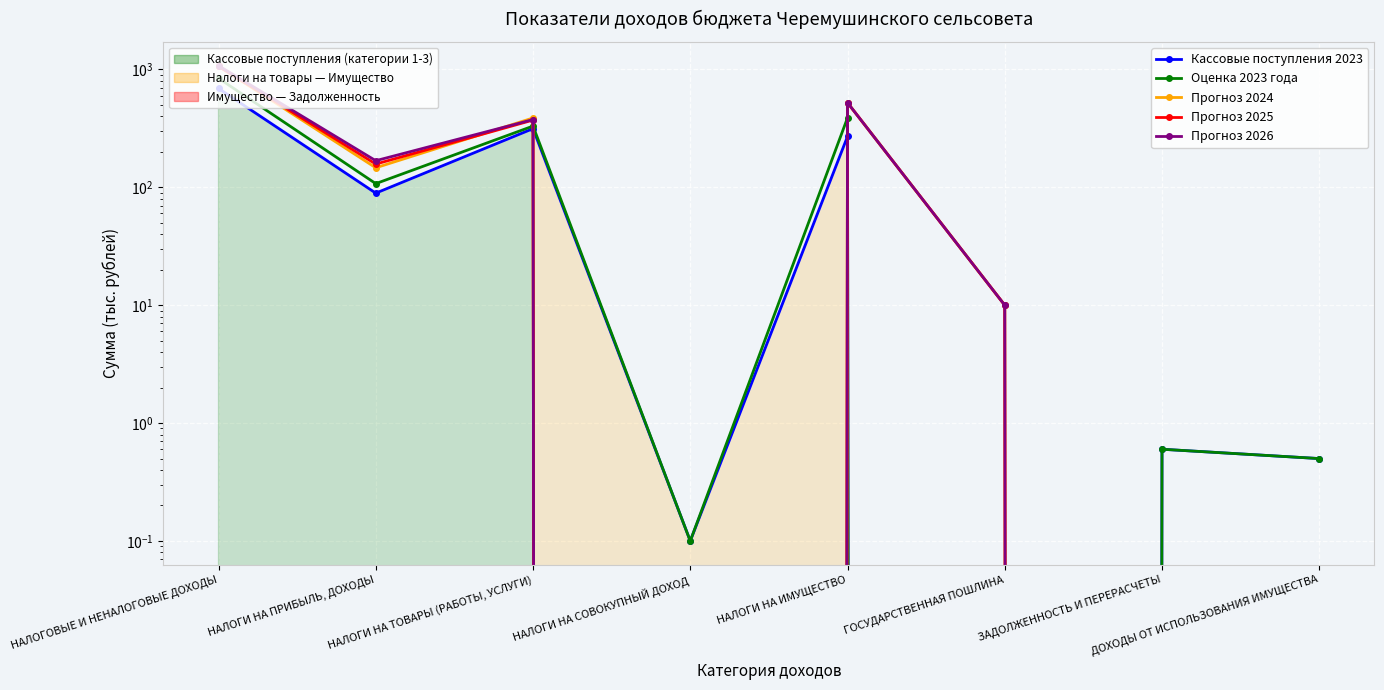

Which label corresponds to the largest value in the chart?

НАЛОГОВЫЕ И НЕНАЛОГОВЫЕ ДОХОДЫ